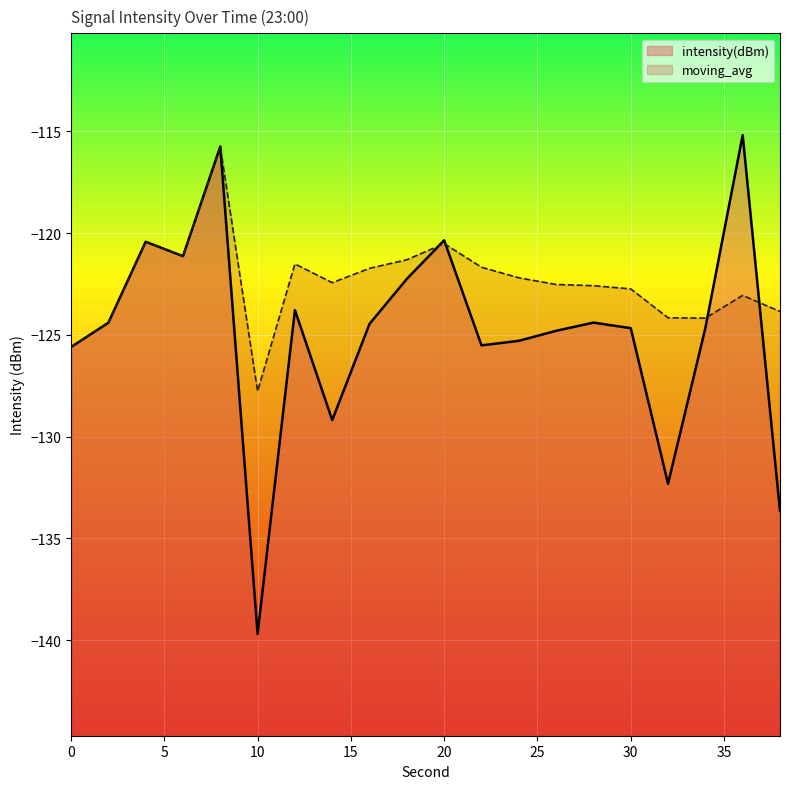

What is the smallest value displayed?

-139.7